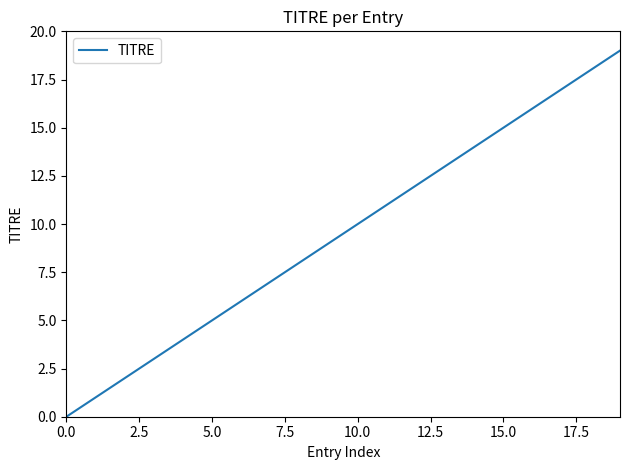

Does the chart have visible grid lines?

No